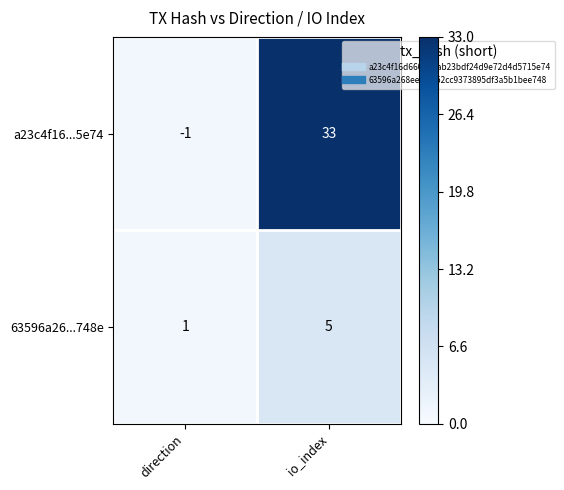

What is the sum of the a23c4f16...5e74 values at direction and io_index?

32